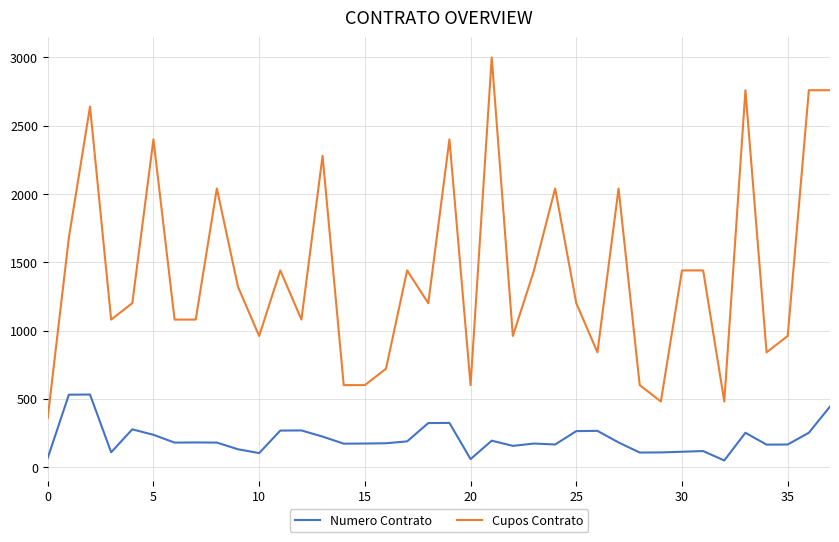

Which series has the largest range (max minus min)?

Cupos Contrato